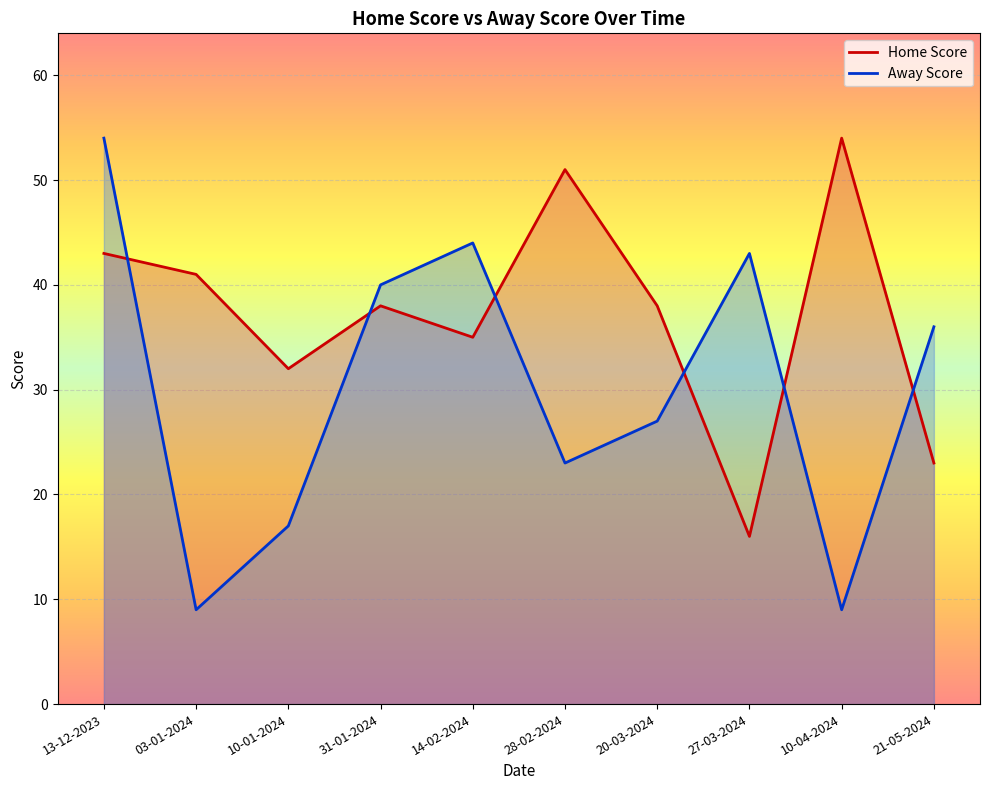

List the series in order of their peak value, highest first.

Home Score, Away Score